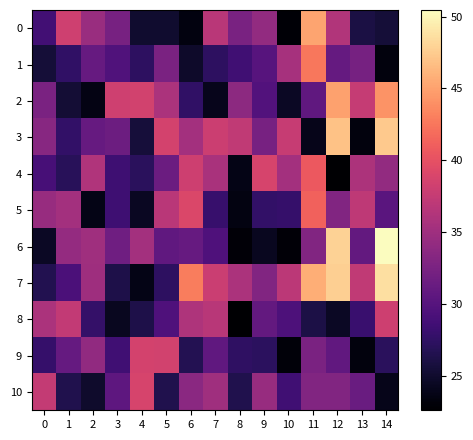

At how many categories does at least one series exceed 26?

15